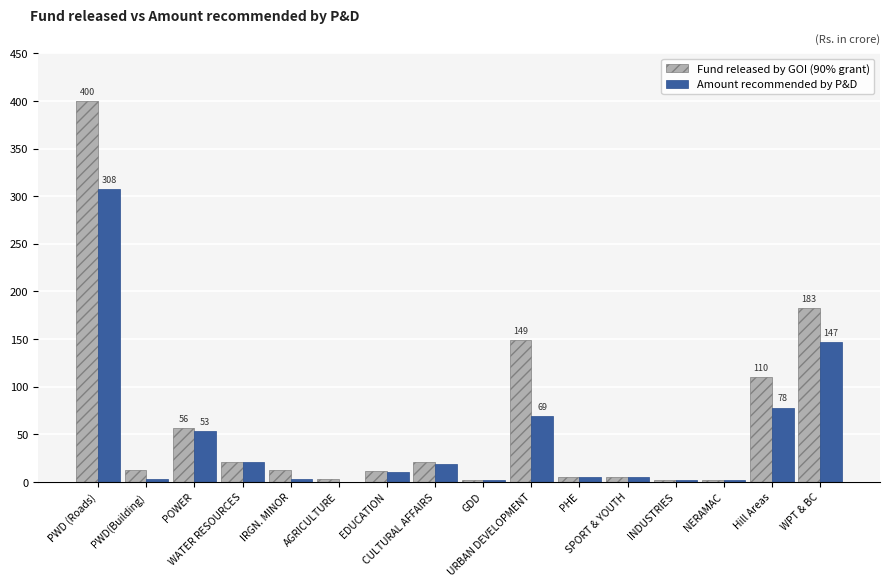

What is the greatest value displayed?

400.1